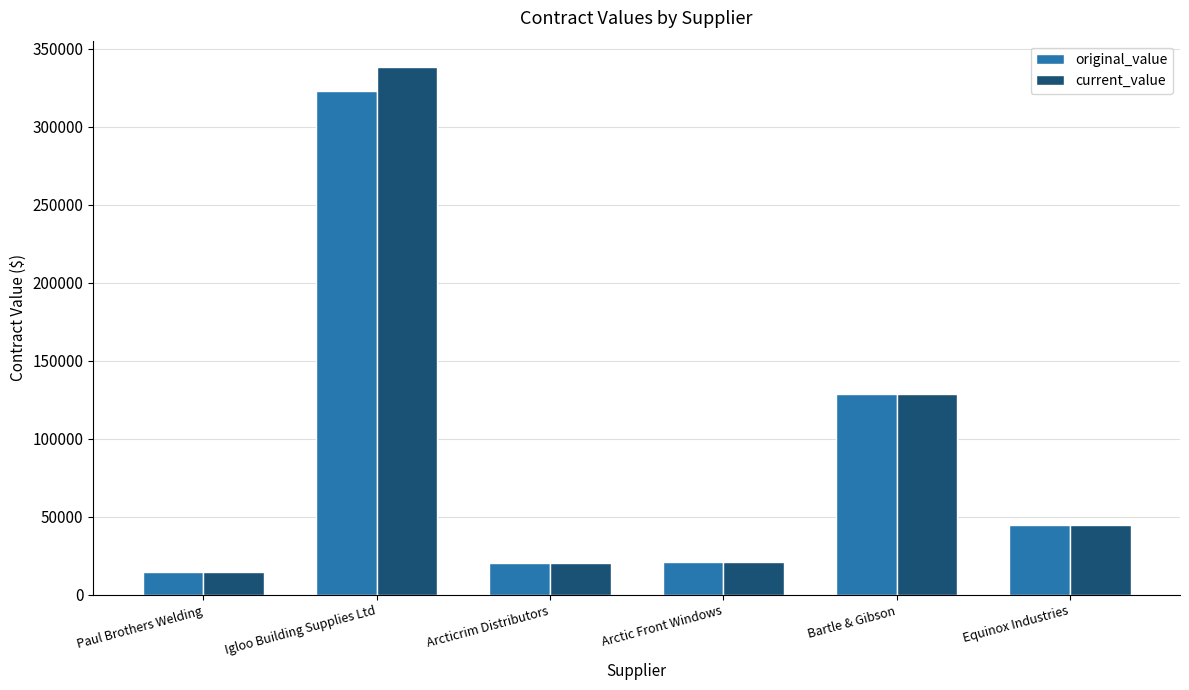

Rank the series by their maximum value, from highest to lowest.

current_value, original_value